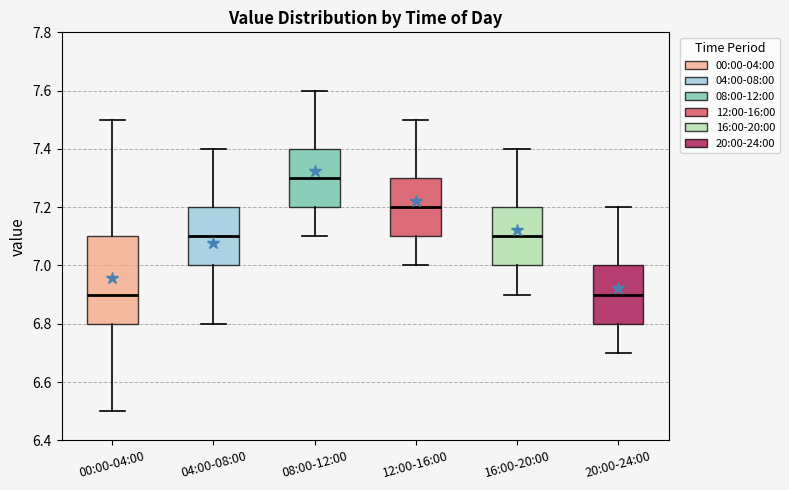

Where is the lower edge of the box for 04:00-08:00 on the y-axis? The values are not printed on the chart, so give them approximately, as read against the axis.

7.0